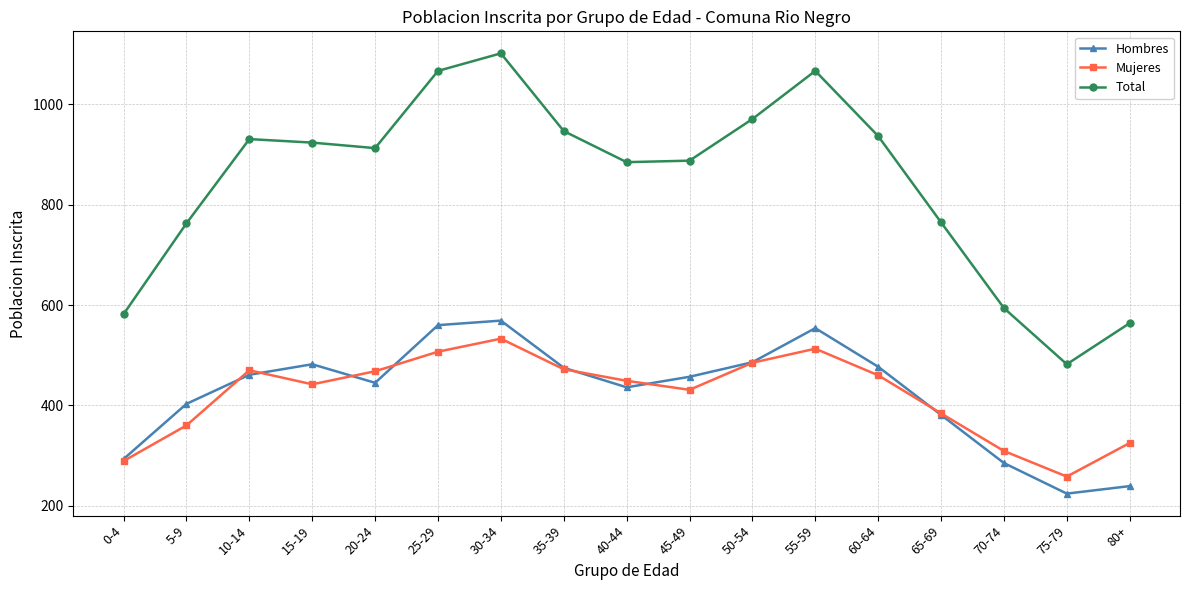

Which series has the largest range (max minus min)?

Total